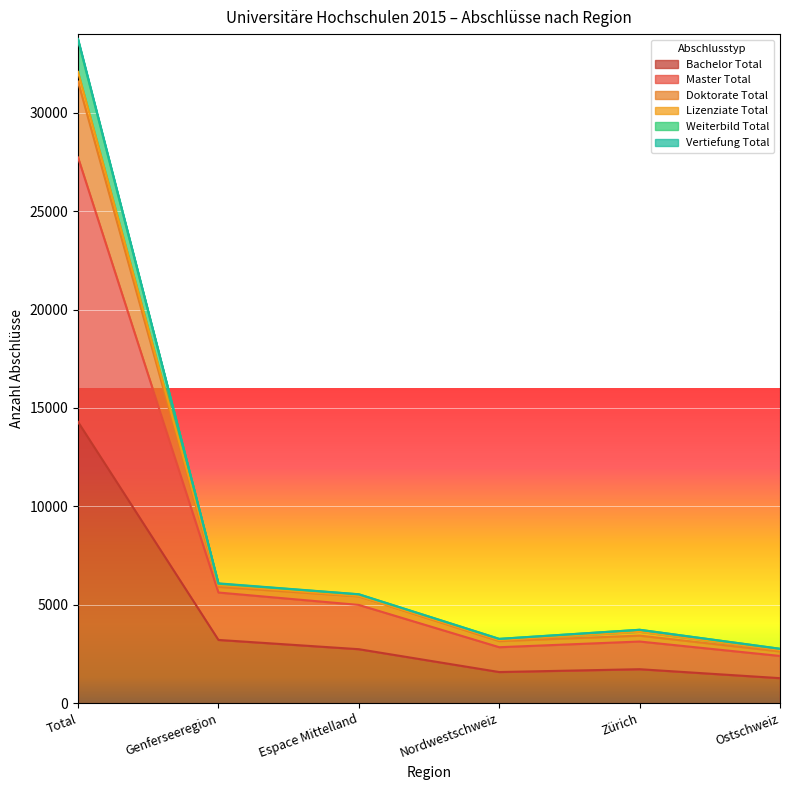

At which category is the sum across all series the highest?

Total